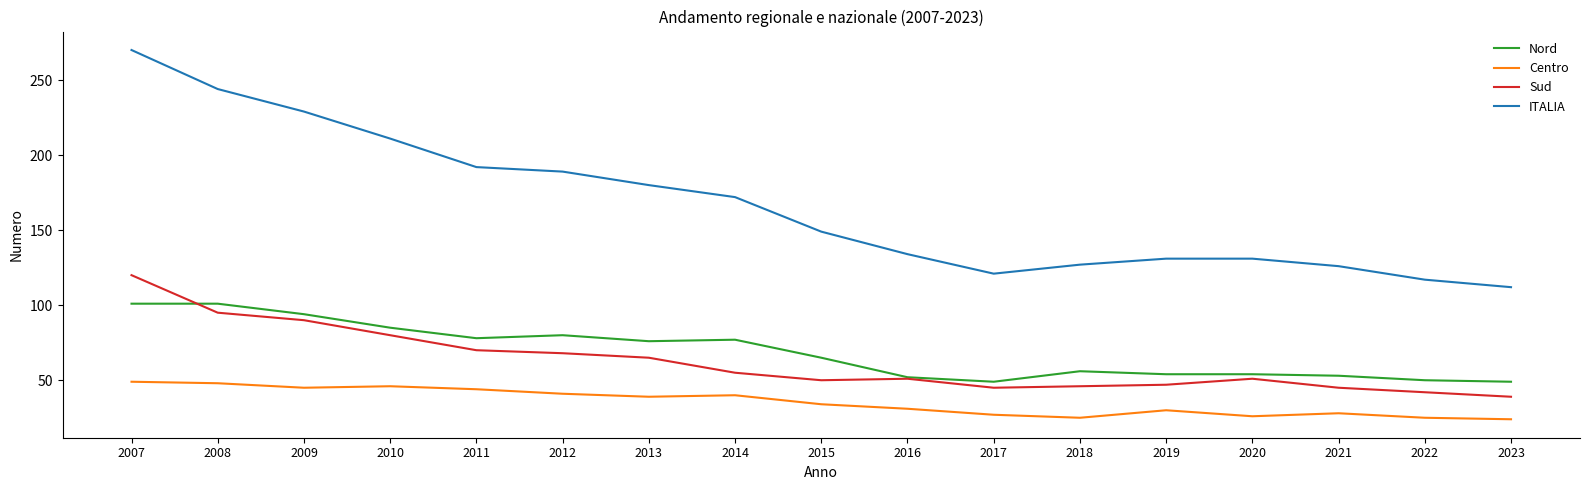

What value does the Nord series have at 2020?

54